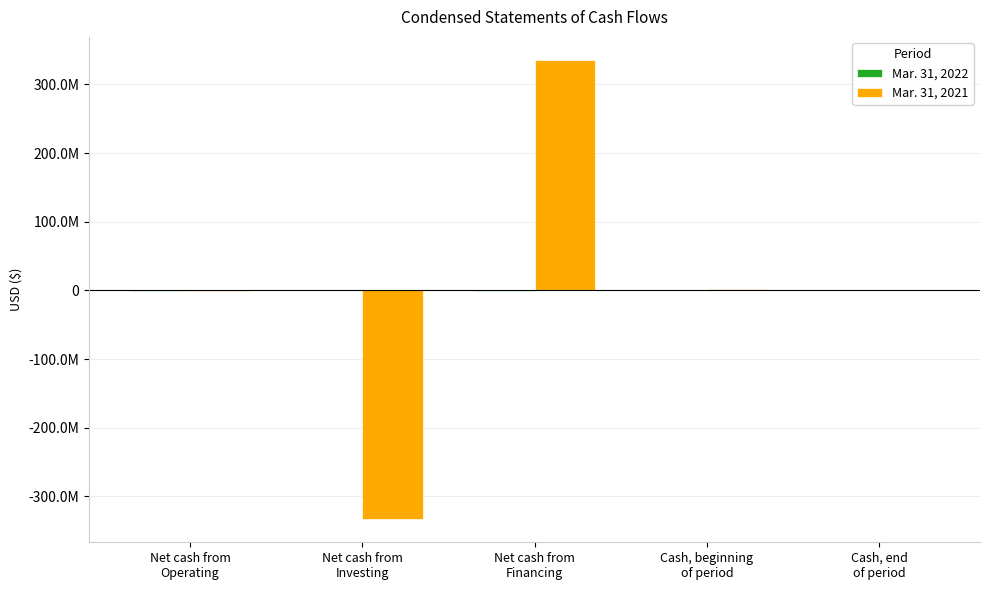

Rank the categories by Mar. 31, 2022 value from lowest to highest.

Net cash from
Operating, Net cash from
Financing, Net cash from
Investing, Cash, end
of period, Cash, beginning
of period